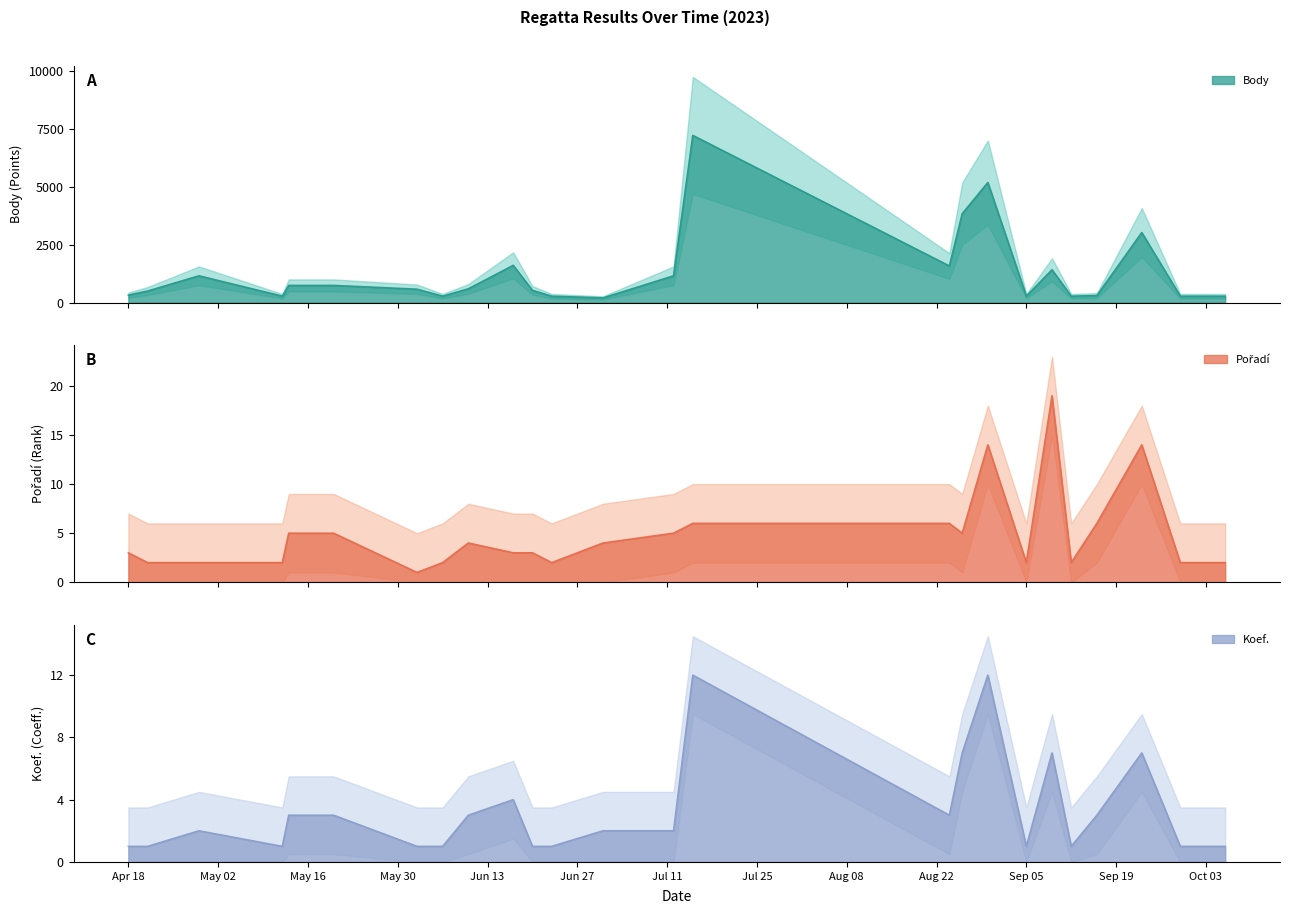

Is it true that Pořadí equals 1 at 2023-10-06?

False